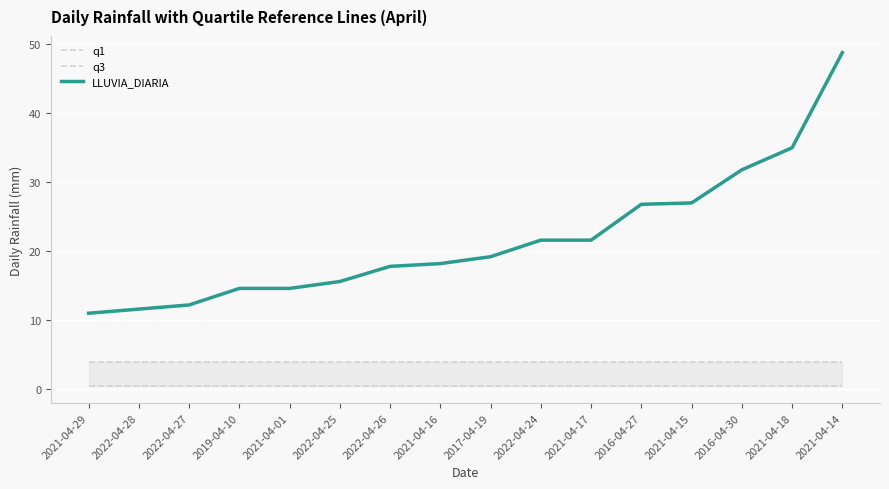

Which category has the lowest value in the LLUVIA_DIARIA series?

2021-04-29